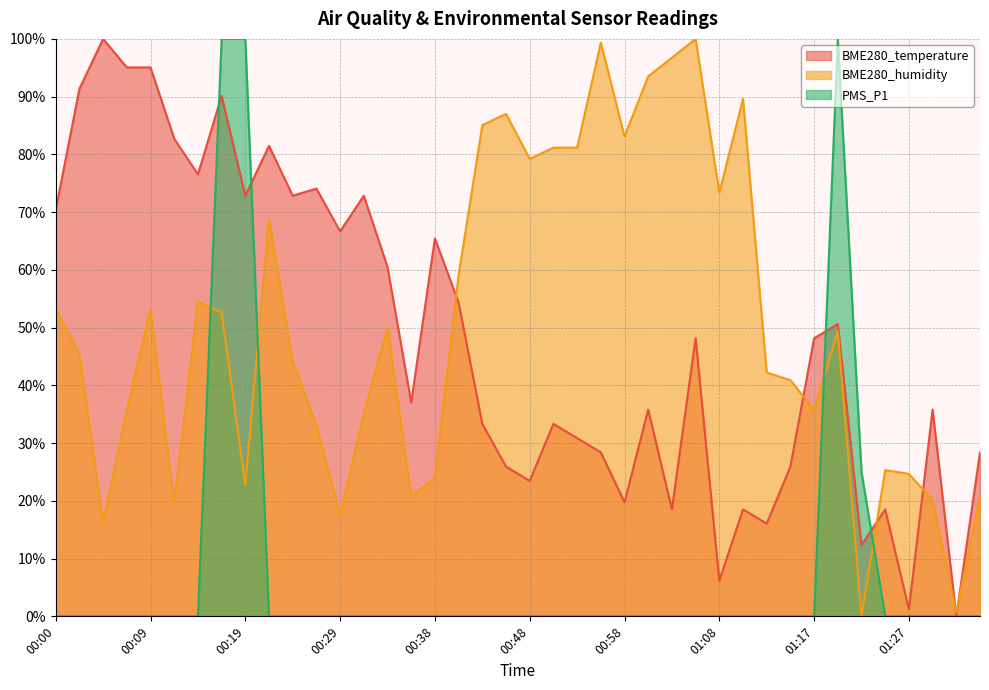

Is it true that BME280_temperature equals 20.7 at 00:34?

False